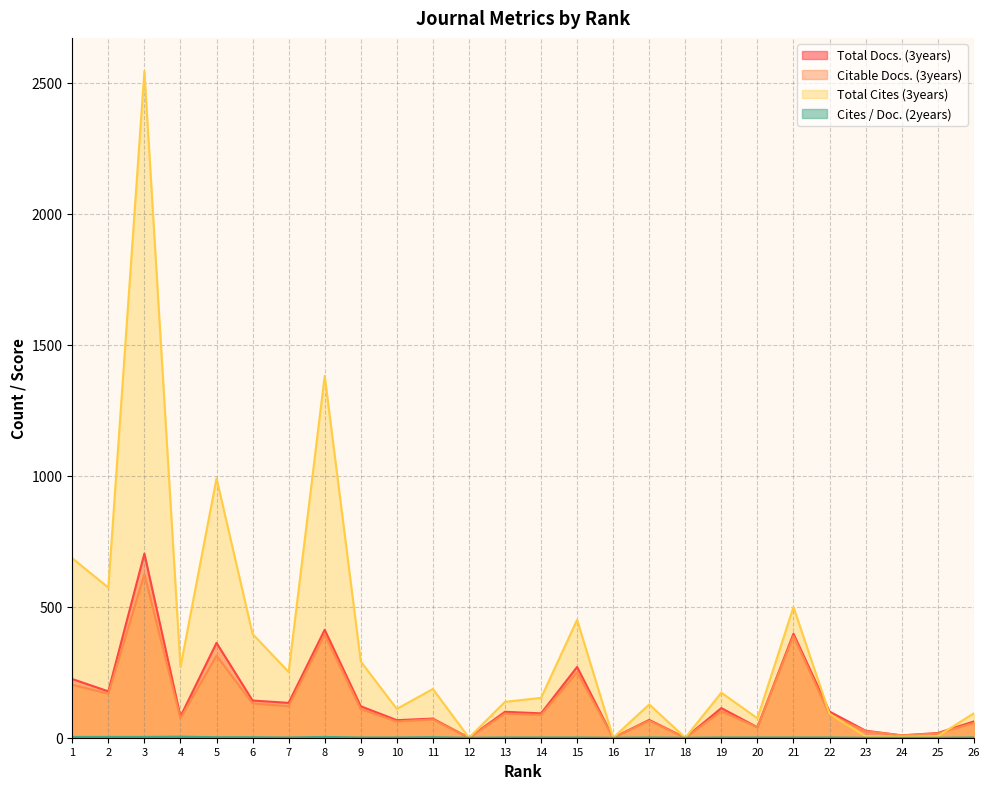

At 21, list the series in order from largest to smallest.

Total Cites (3years), Total Docs. (3years), Citable Docs. (3years), Cites / Doc. (2years)